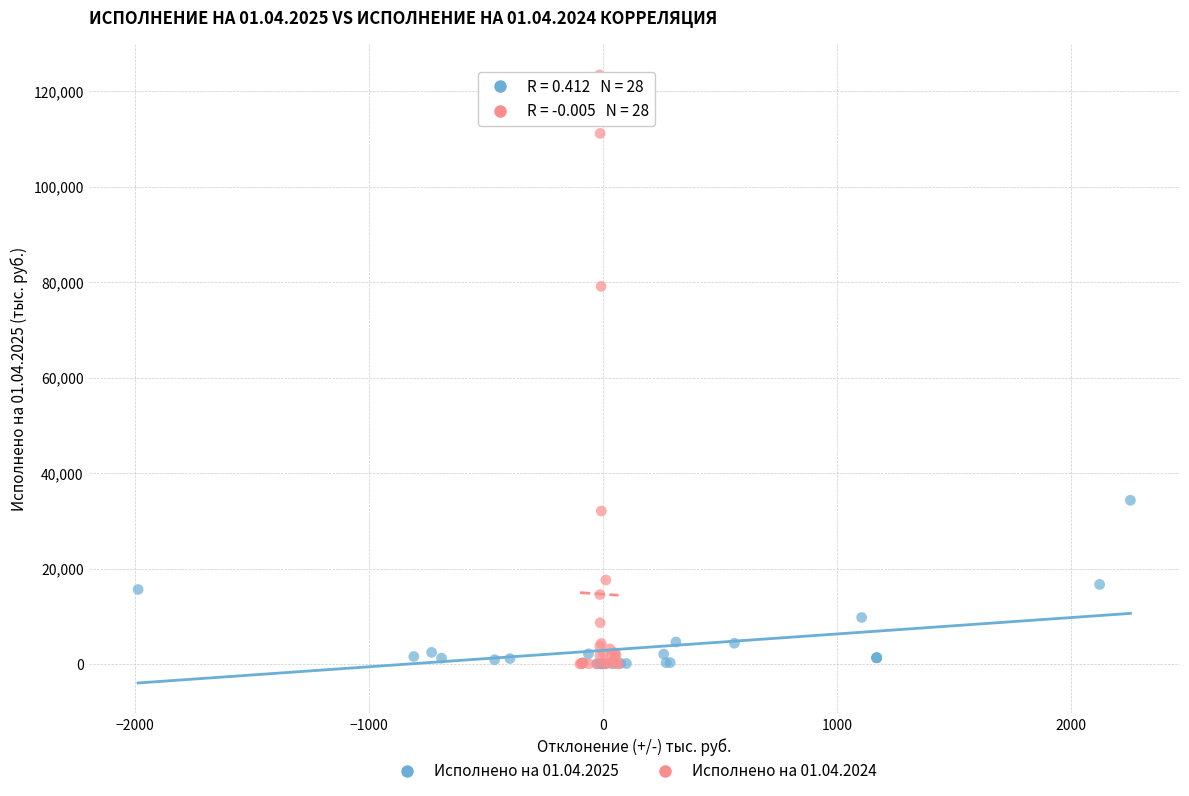

Which series has the widest spread of Y values?

Исполнено на 01.04.2024